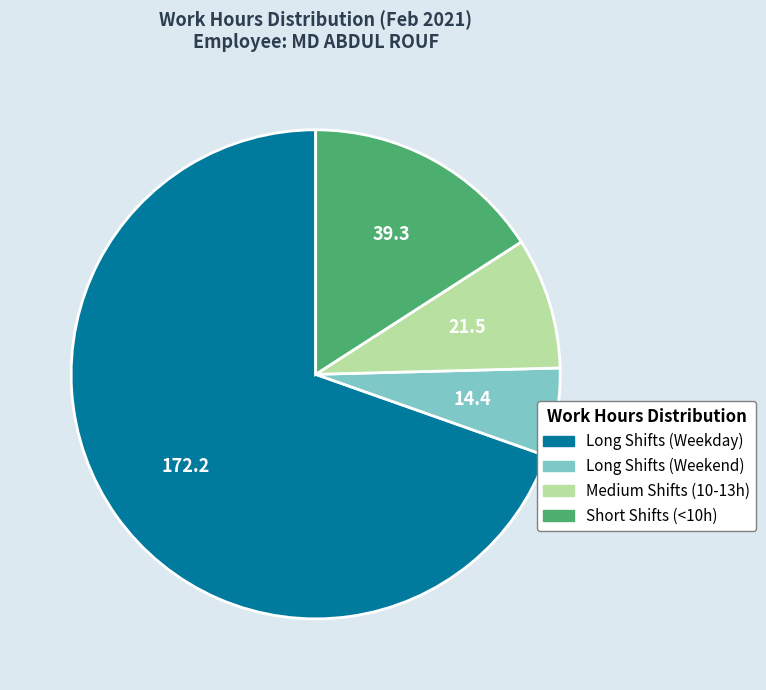

Rank the categories by value from highest to lowest.

Long Shifts (Weekday), Short Shifts (<10h), Medium Shifts (10-13h), Long Shifts (Weekend)